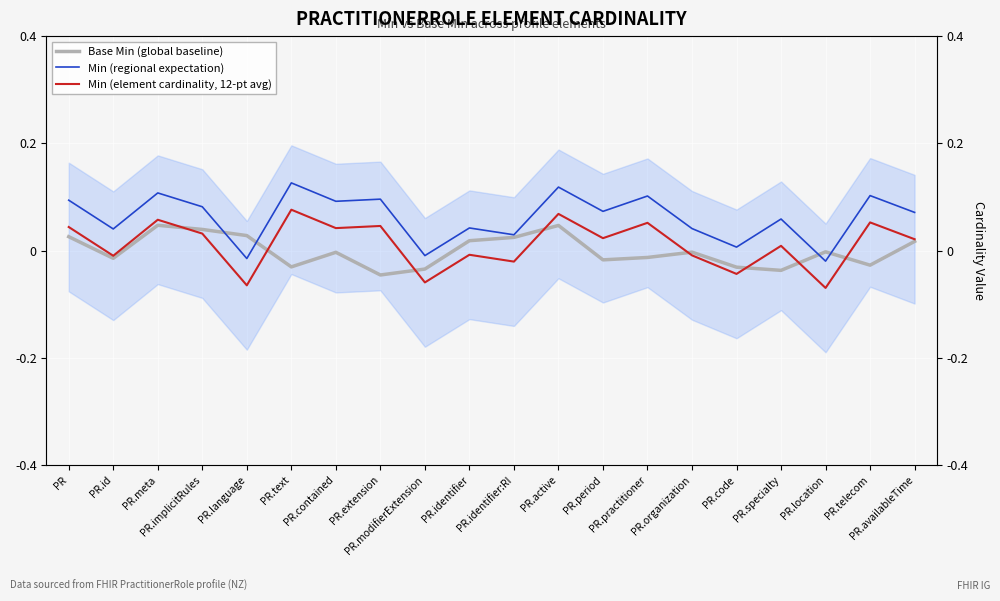

How many distinct data groups are displayed?

3